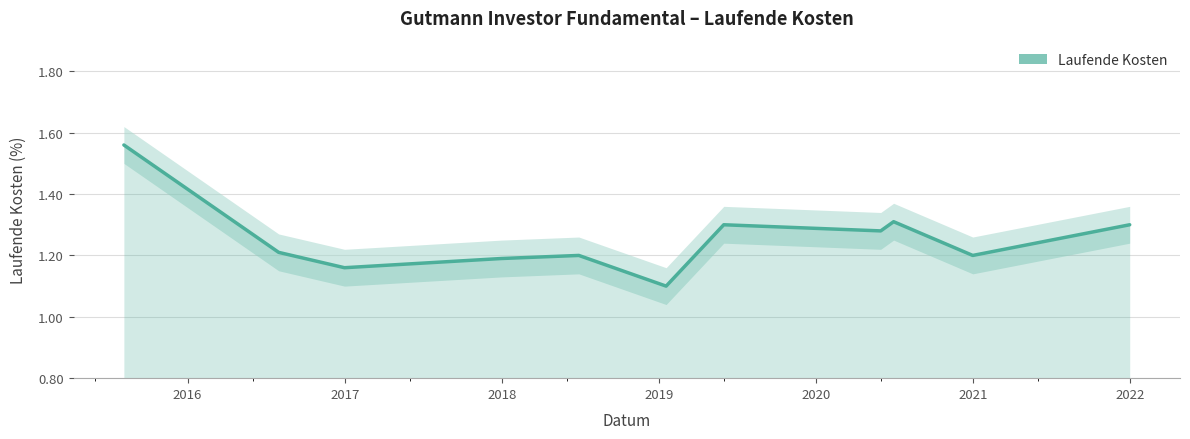

Between 2017 and 2022, which is larger?

2022